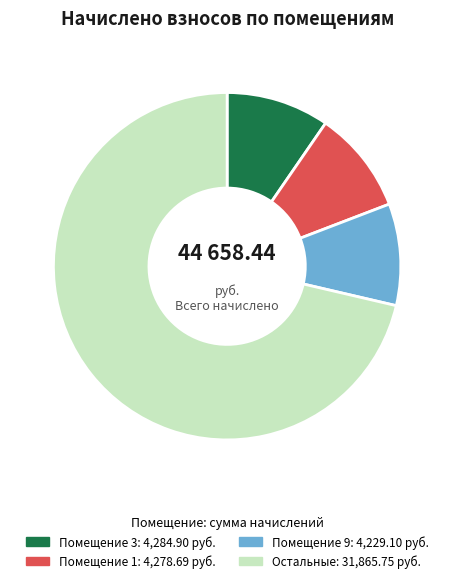

Is there any slice that represents more than half of the pie?

Yes